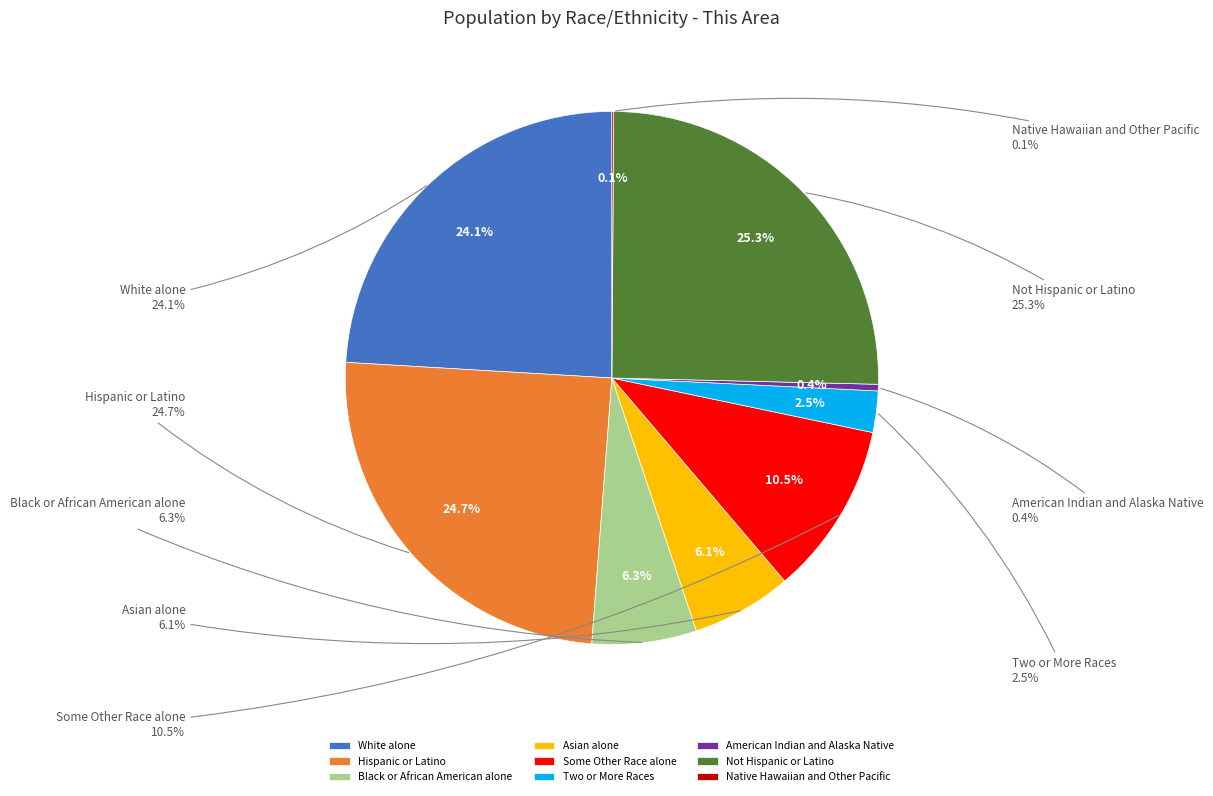

Count the number of slices in the pie.

9